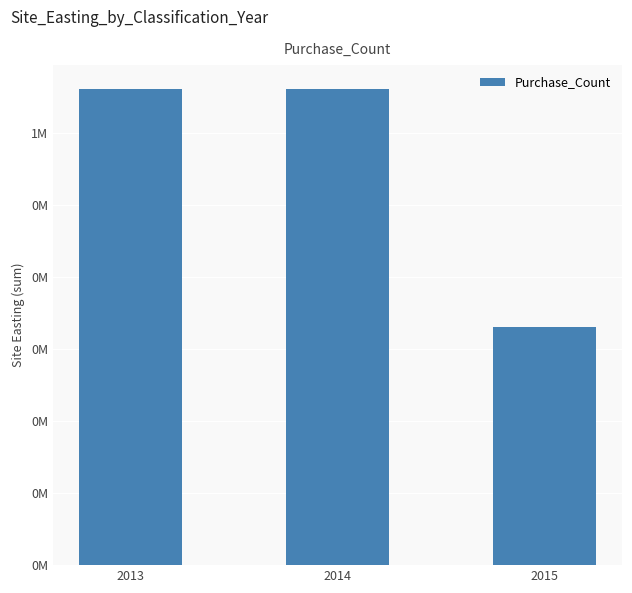

Are the bars horizontal?

No